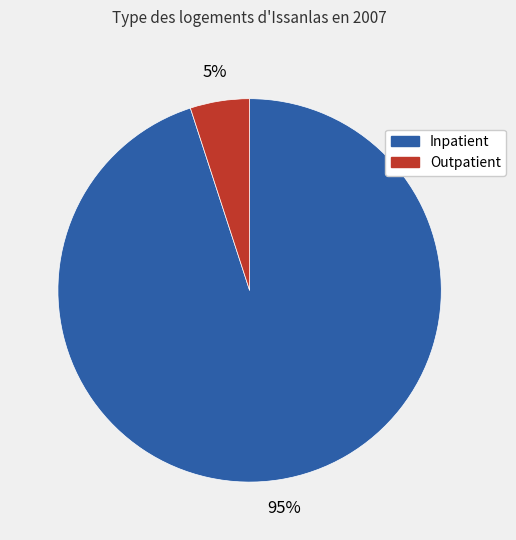

Does any single category account for the majority?

Yes